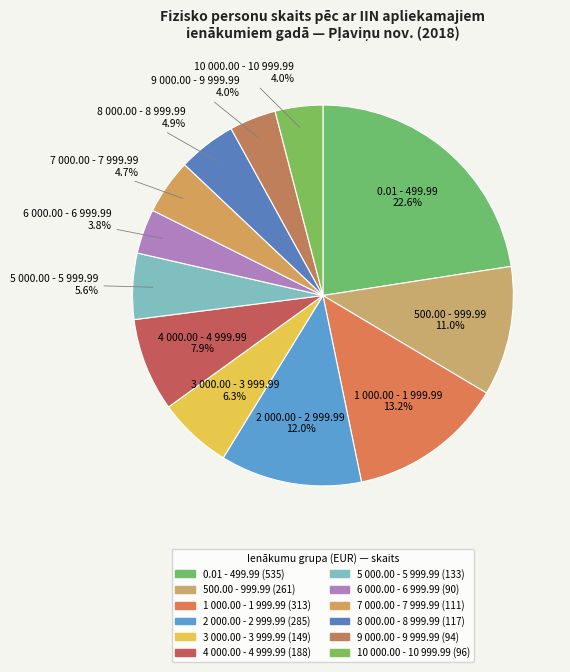

True or false: 4 000.00 - 4 999.99 accounts for 8% of the total.

True